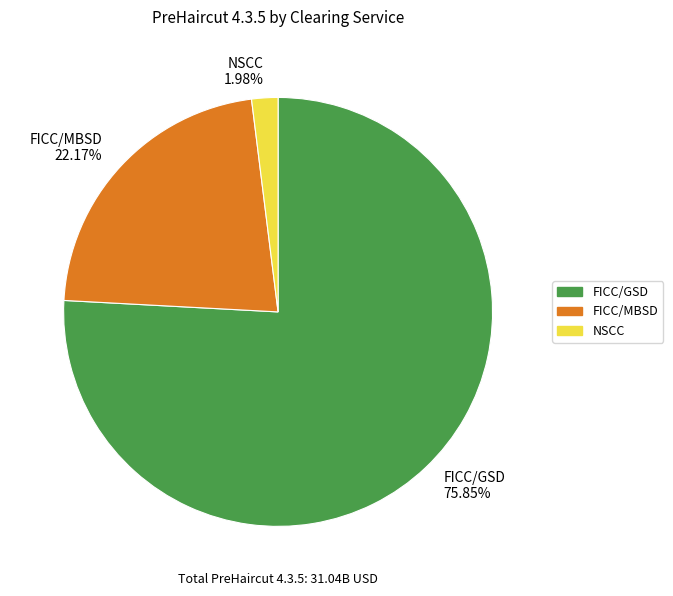

Which category accounts for the majority?

FICC/GSD